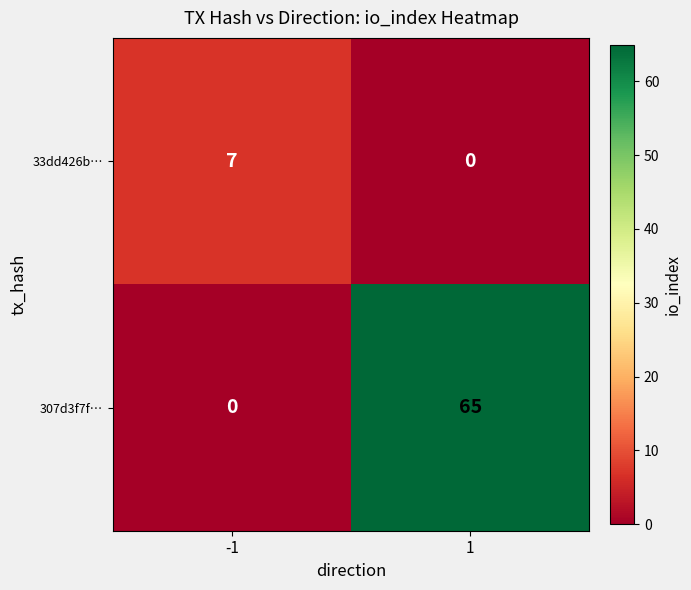

Rank the series by their maximum value, from lowest to highest.

33dd426b…, 307d3f7f…